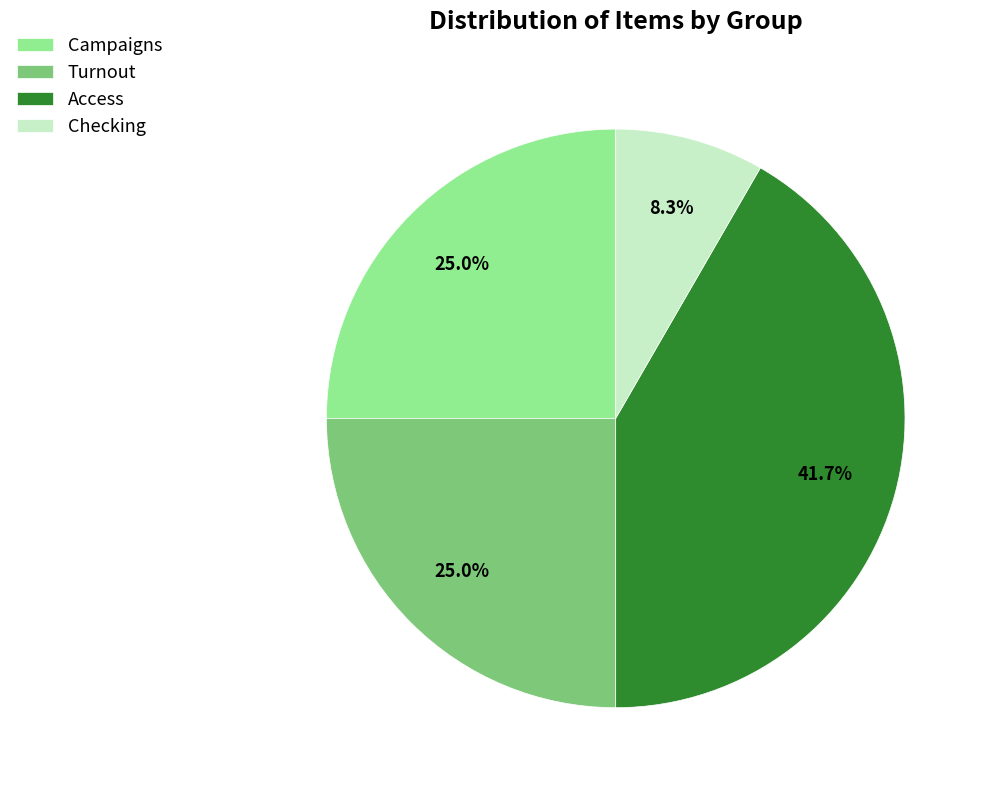

How many slices are in this pie chart?

4